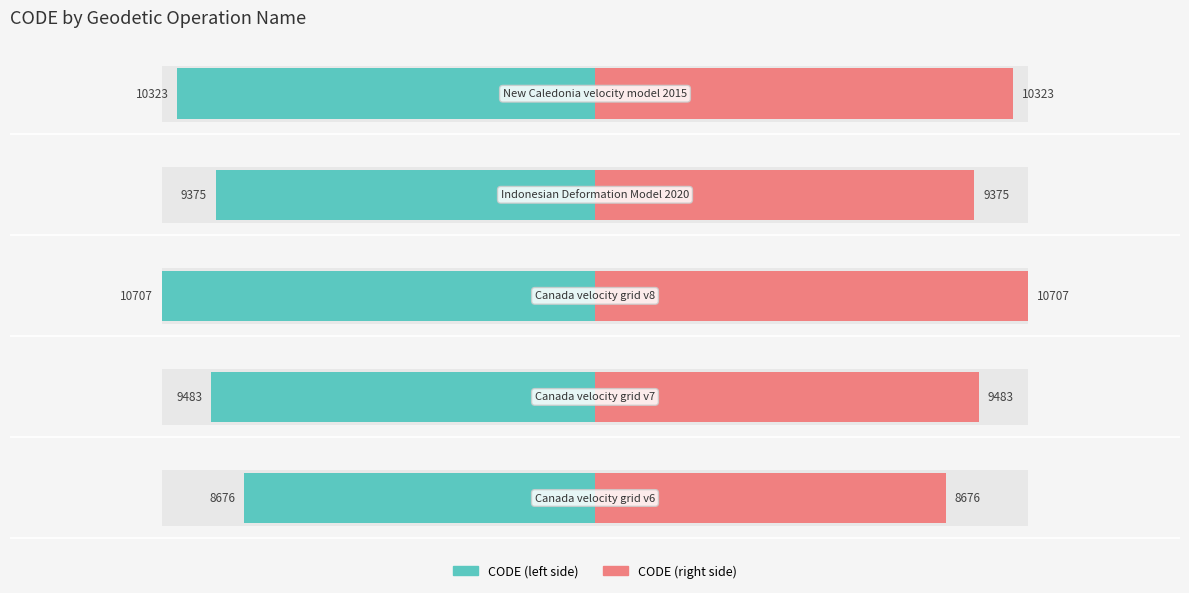

The value of CODE (left) at 2 is -10707. True or false?

True